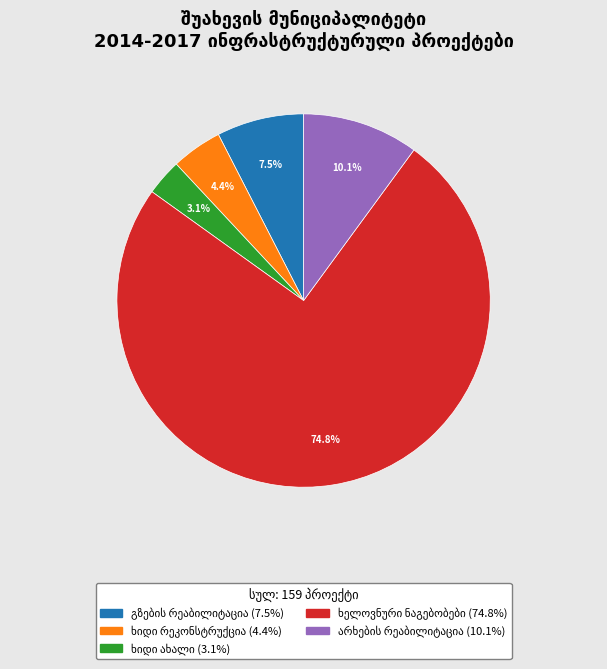

How many segments does this pie chart have?

5